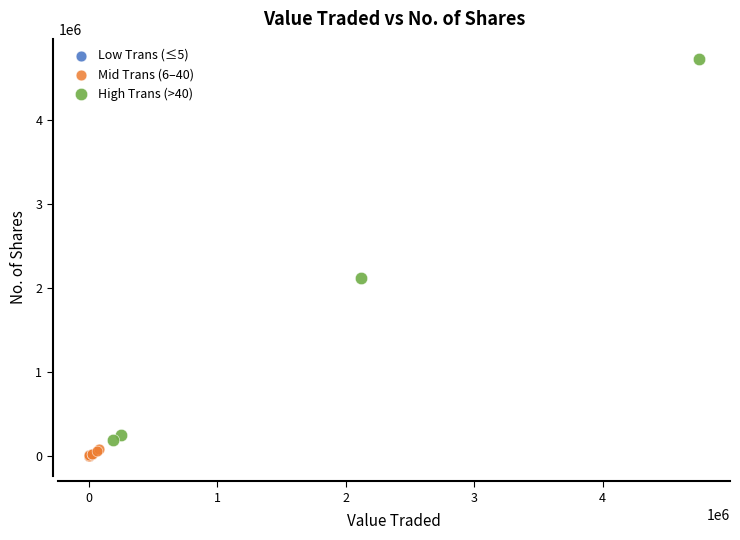

What are all the series names shown in the legend?

Low Trans (≤5), Mid Trans (6–40), High Trans (>40)